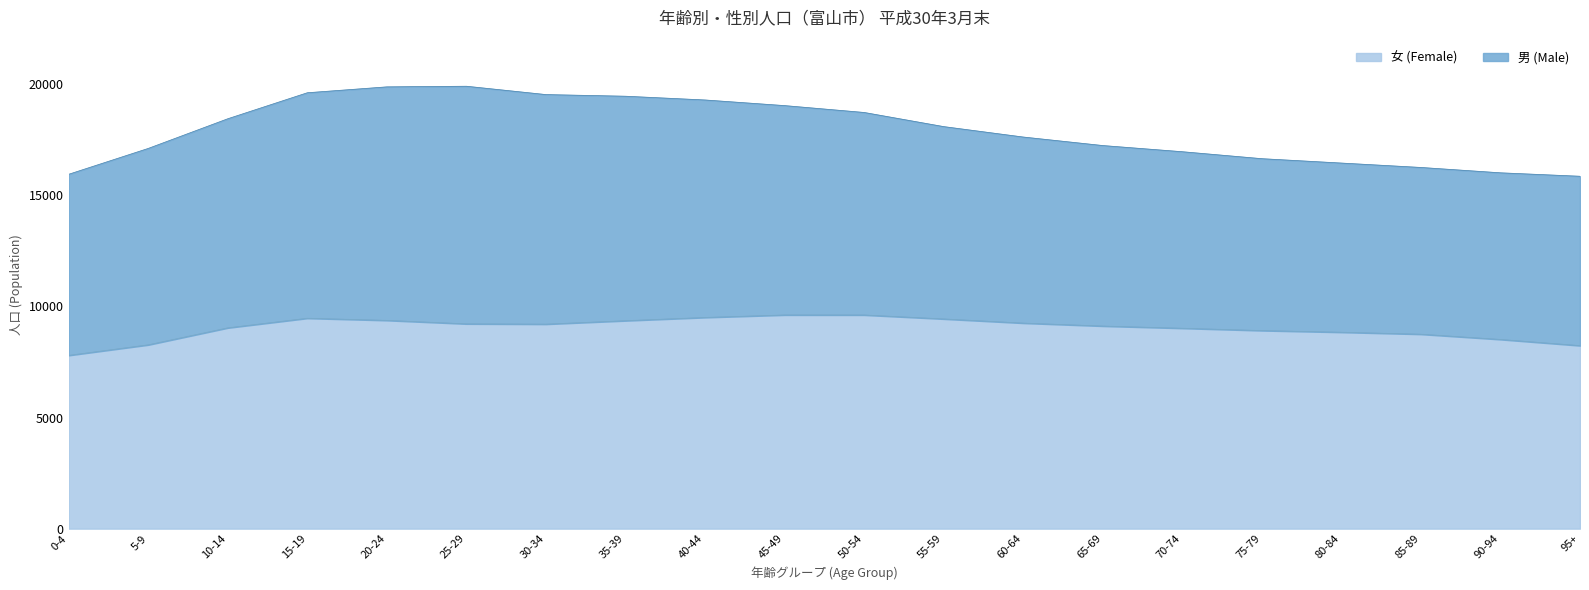

How many values are below 9201?

10